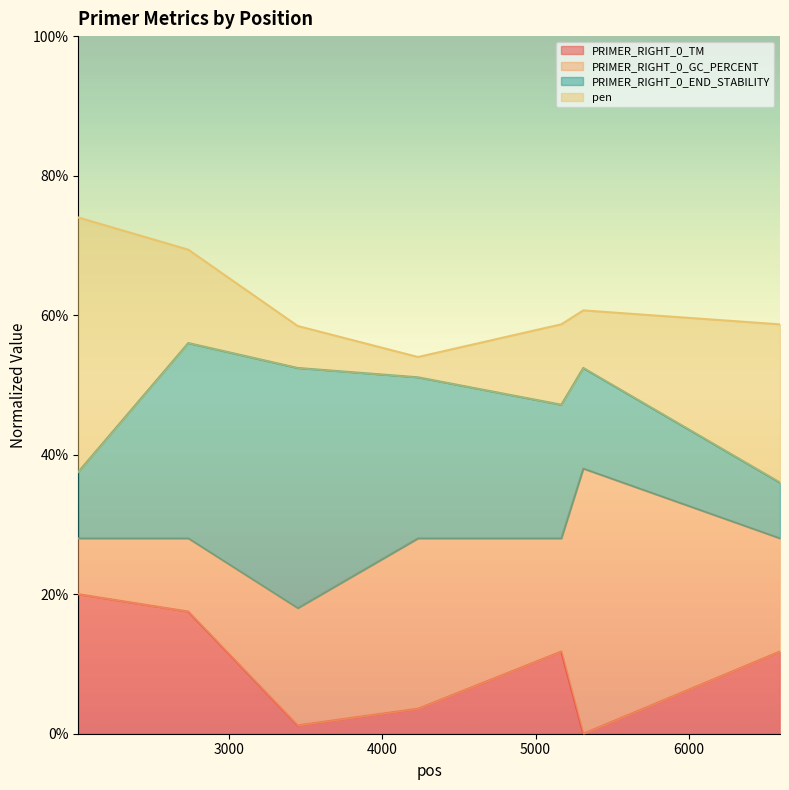

What is the difference between the PRIMER_RIGHT_0_END_STABILITY values at 2020 and 4234?

13.6